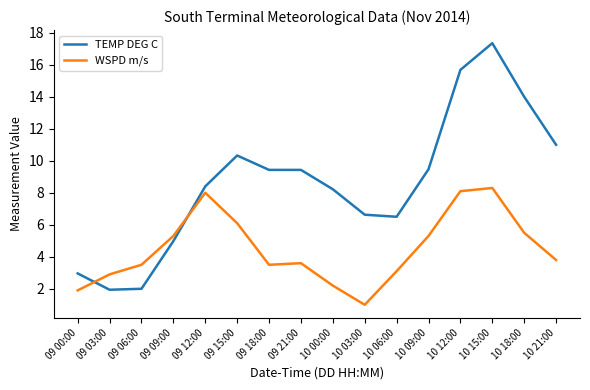

The value of TEMP DEG C at 09 03:00 is 1.9. True or false?

True